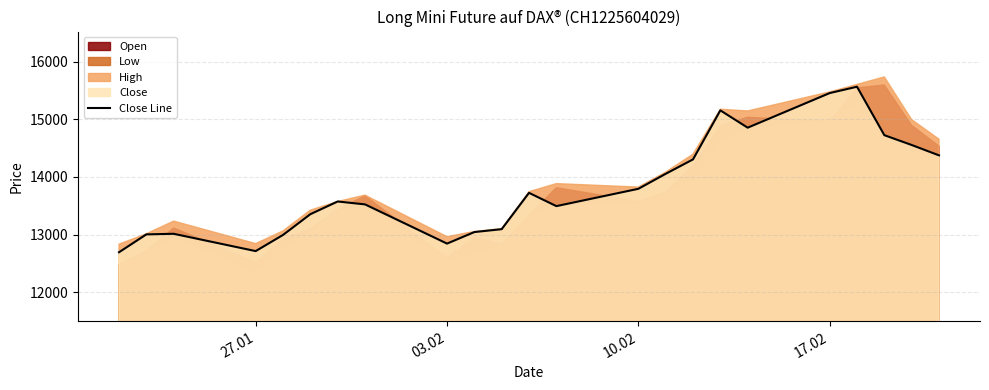

What is the highest value of the Close Line series?

15565